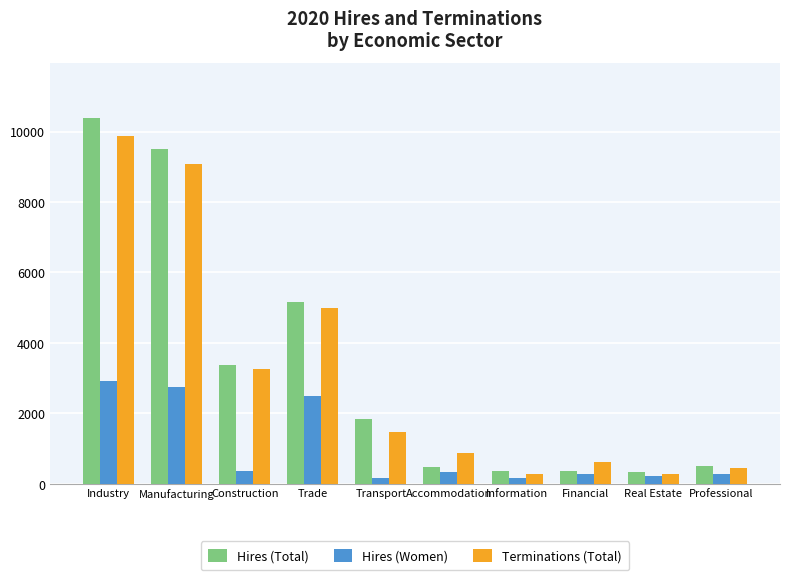

Does the chart contain any negative values?

No